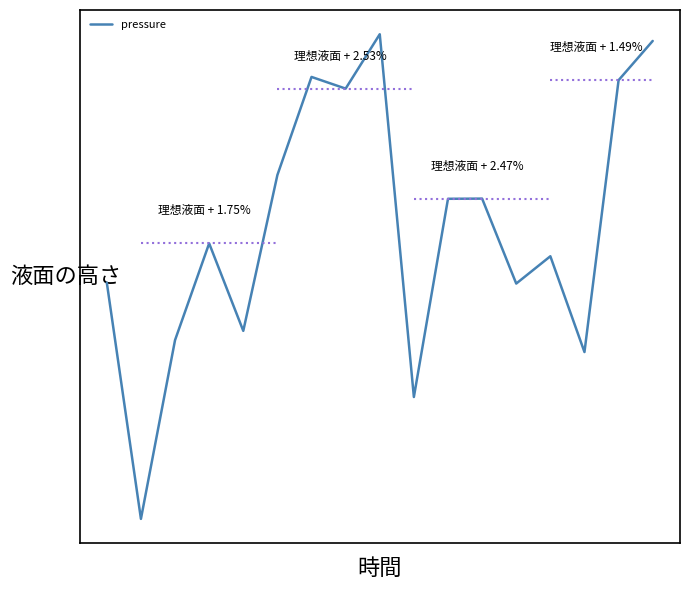

Does the chart display data point markers on the line(s)?

No